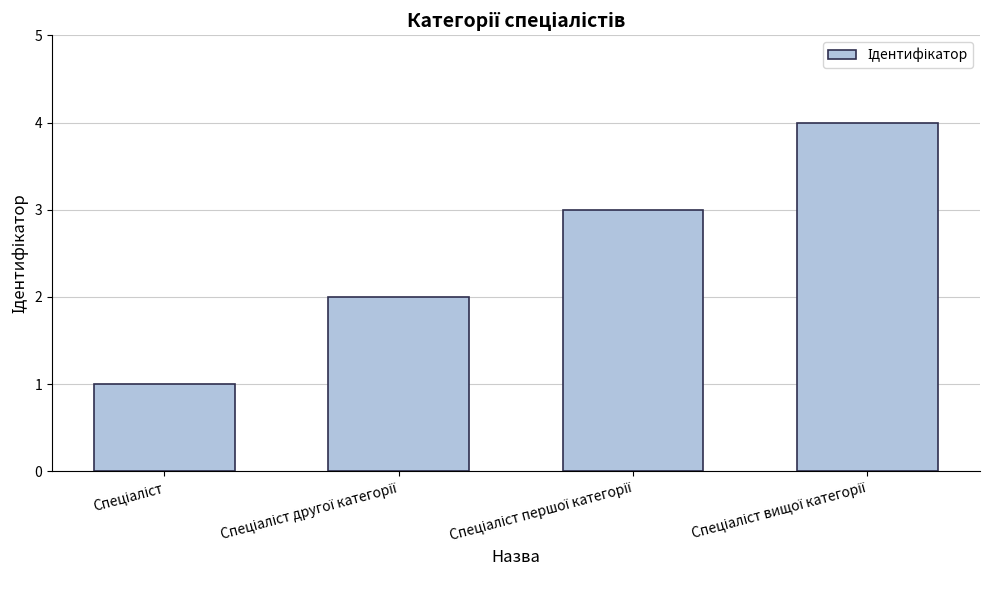

What is the greatest value displayed?

4